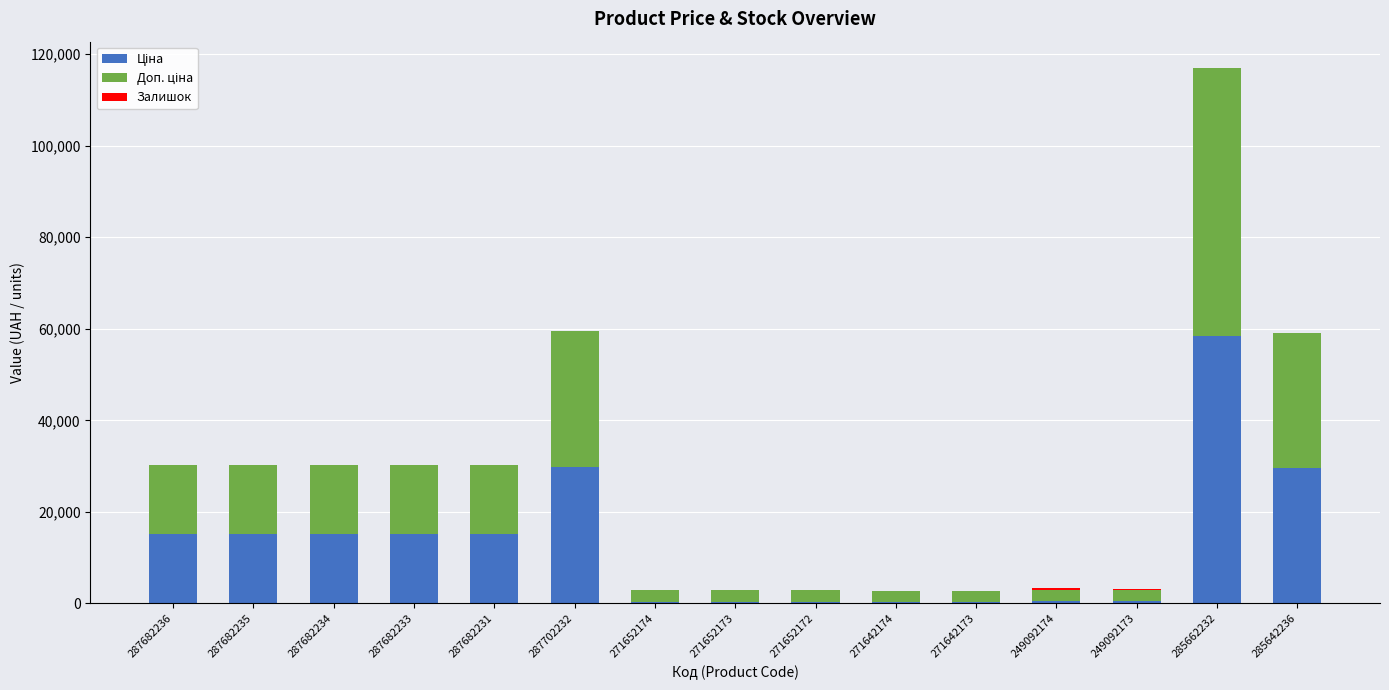

At which category is the sum across all series the highest?

285662232